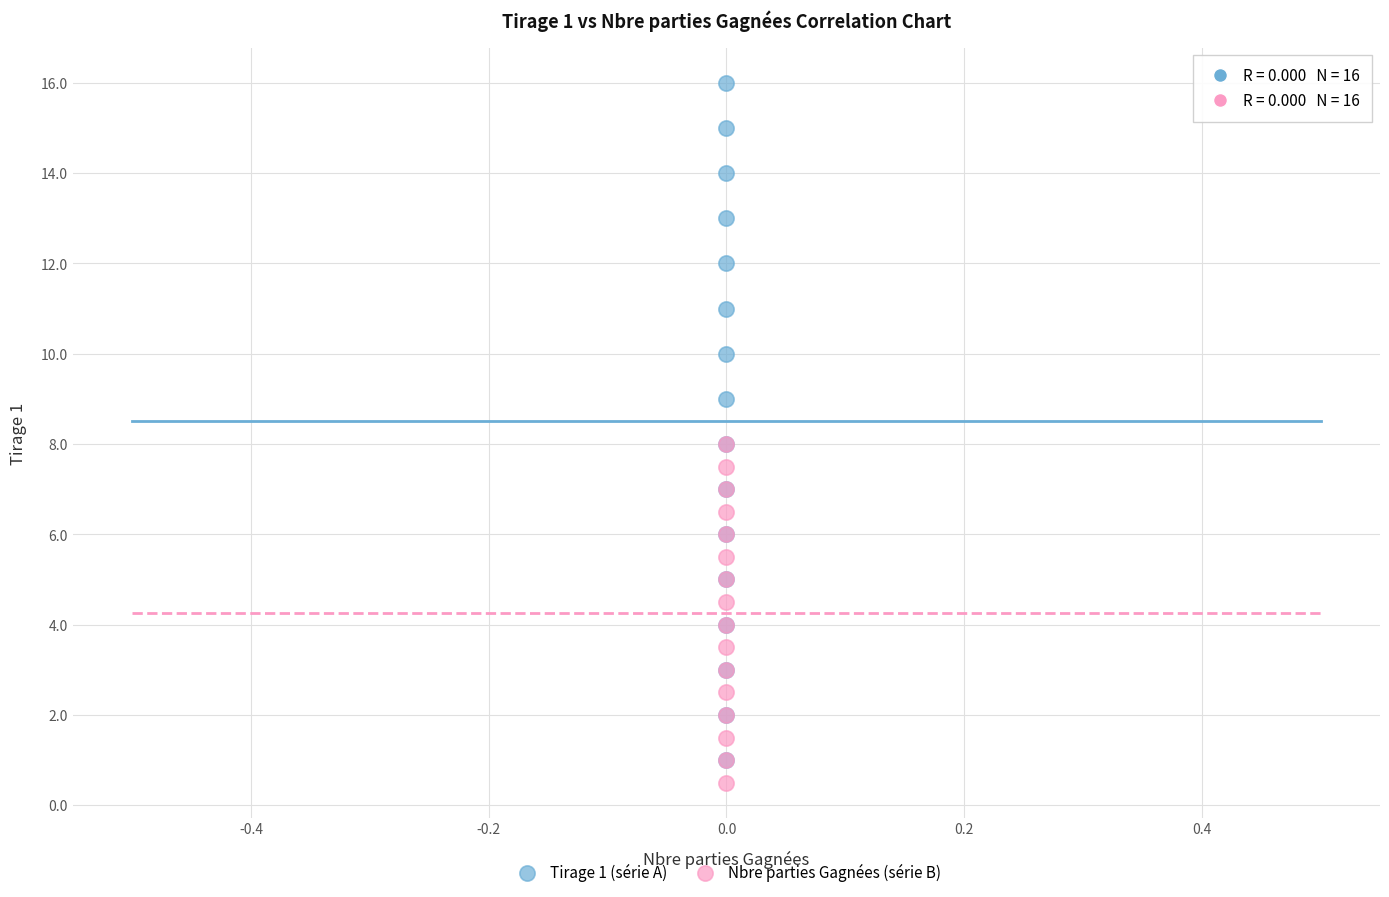

Which series contains the lowest Y value?

Nbre parties Gagnées (série B)